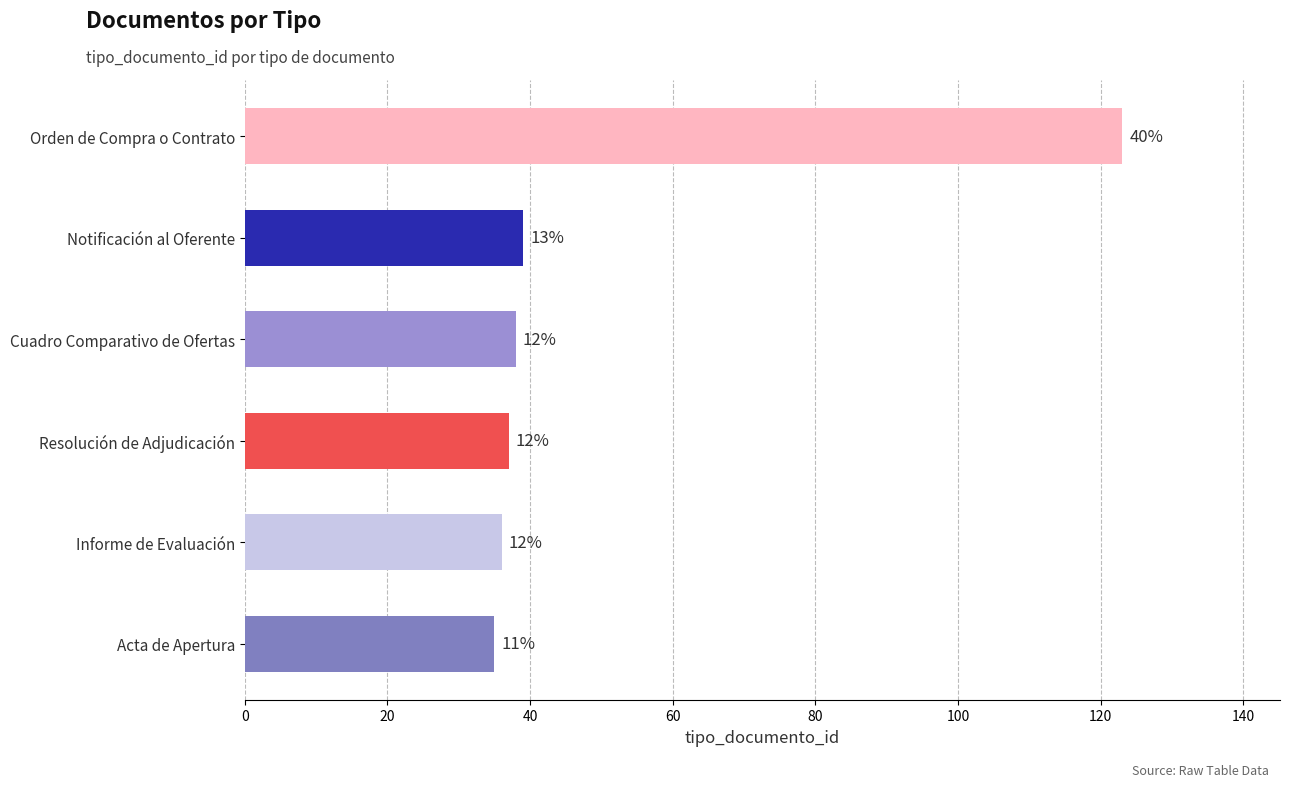

How many bars are there in total?

6